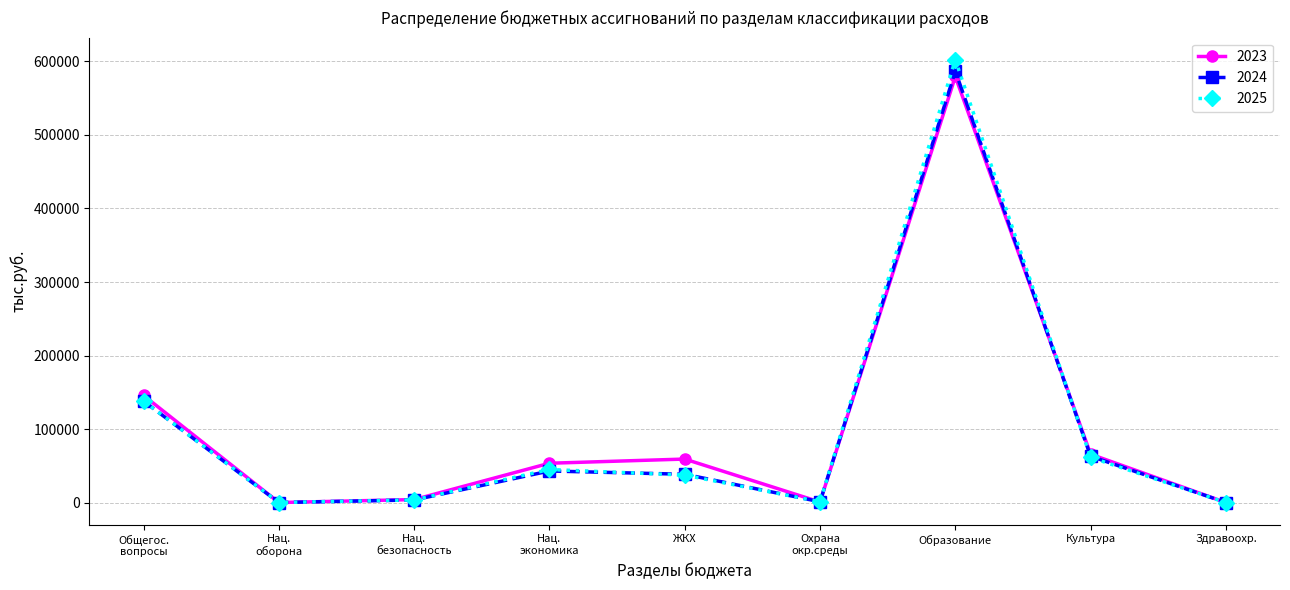

True or false: 2023 and 2024 intersect in this chart.

True